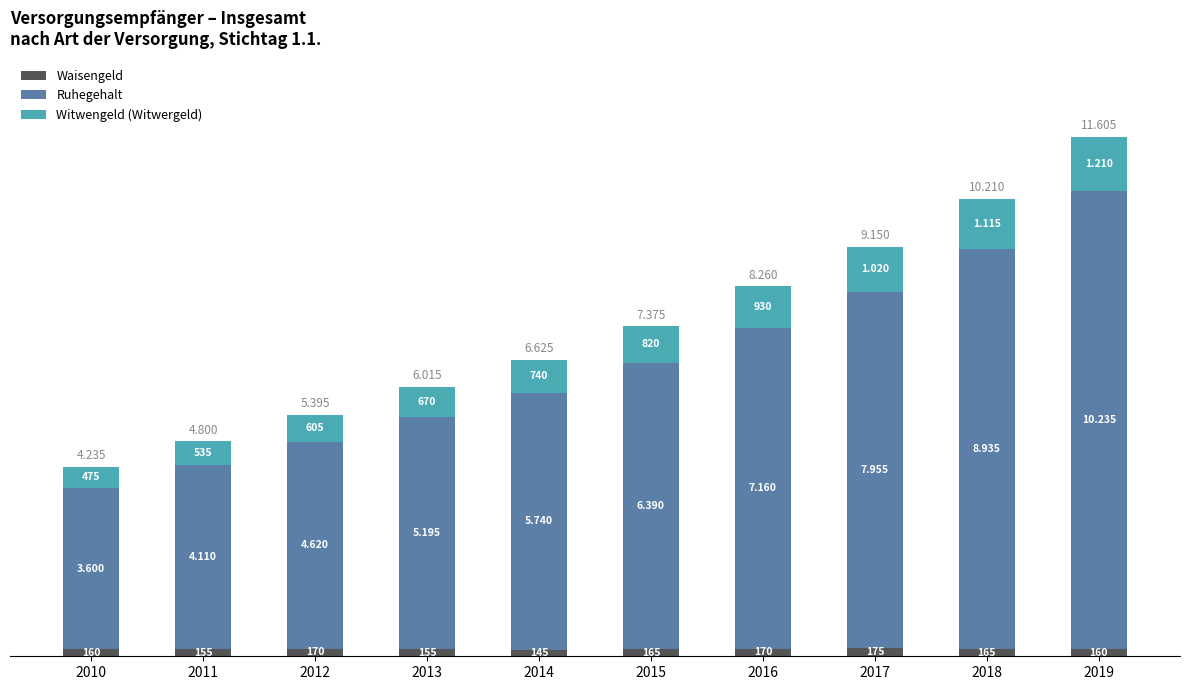

Which has a higher value, 2010 or 2013?

2010